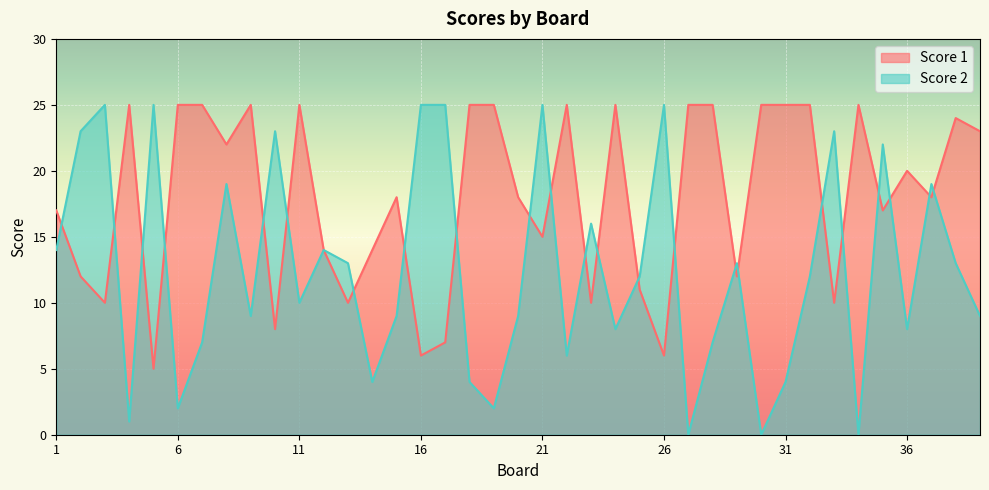

What is the value of the Score 1 point at the 2nd from the left?

12